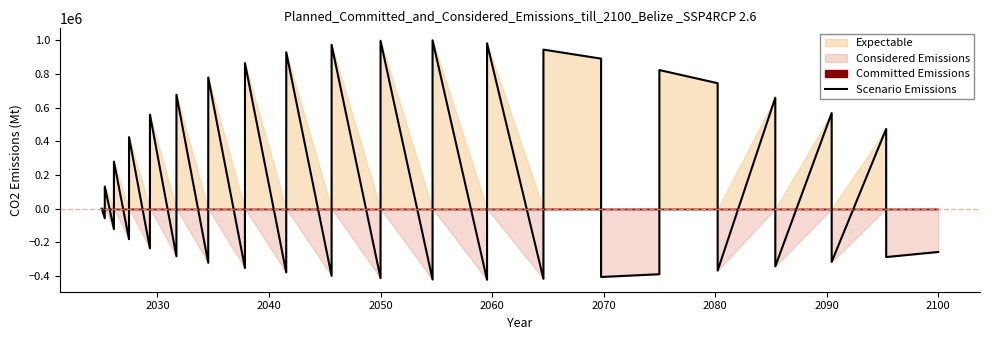

Does the chart have visible grid lines?

No